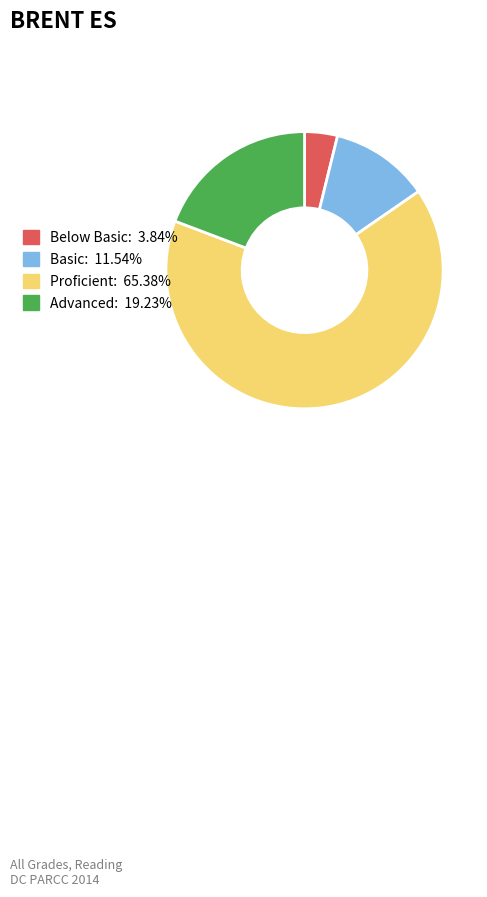

Is Proficient: 65.38% the majority of the pie?

Yes